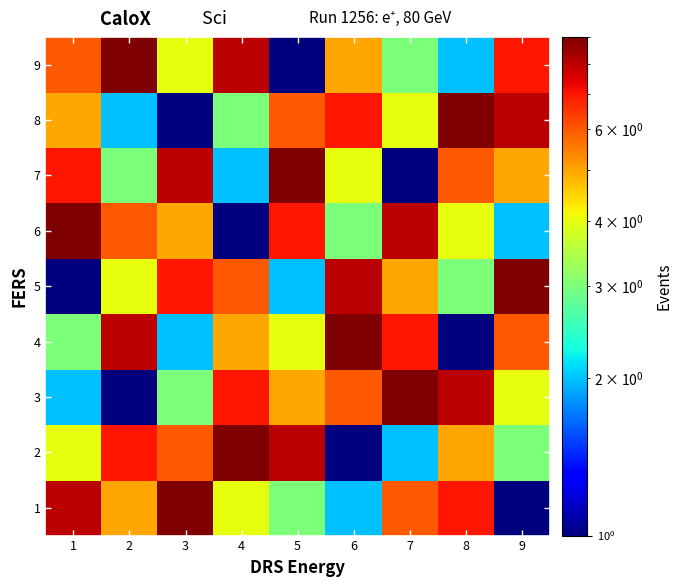

What is the greatest value displayed?

9